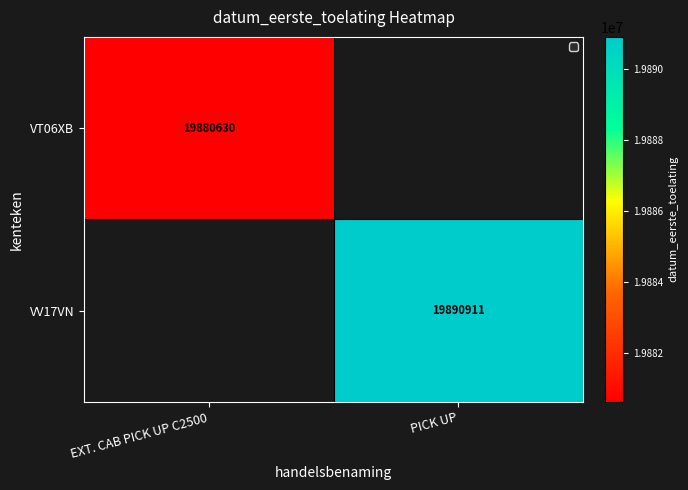

The value of VV17VN at PICK UP is 32981010. True or false?

False